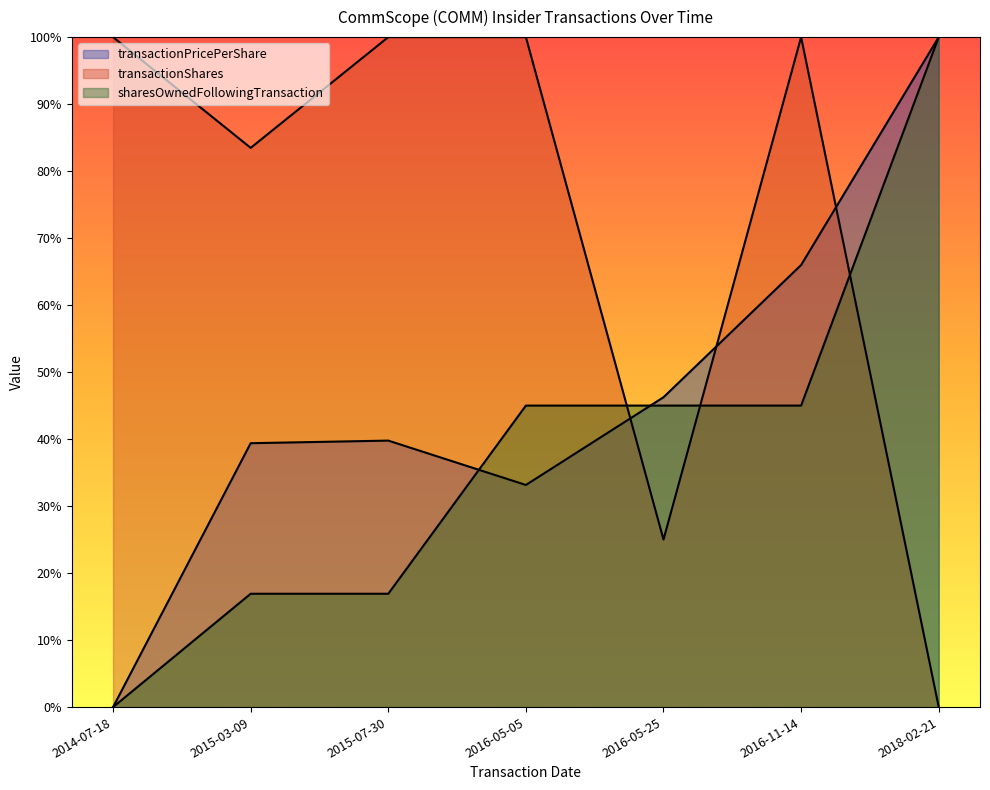

What is the difference between the maximum and minimum values in the sharesOwnedFollowingTransaction series?

100.0